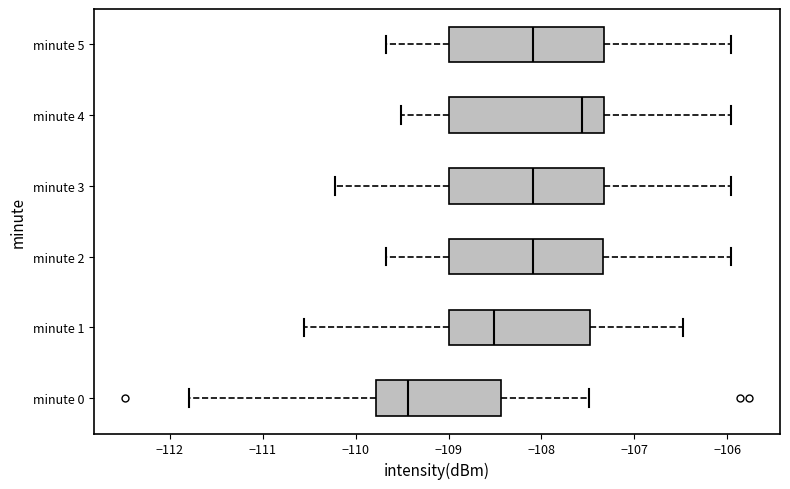

Reading bottom to top, read every box against the x-axis: the position of its median line, the range the box covers, and the ends of its whiskers. The values are not printed on the chart, so give them approximately, as read against the axis.

minute 0: median -109.4, box -109.8 to -108.4, whiskers -111.8 to -107.5
minute 1: median -108.5, box -109.0 to -107.5, whiskers -110.5 to -106.5
minute 2: median -108.1, box -109.0 to -107.3, whiskers -109.7 to -106.0
minute 3: median -108.1, box -109.0 to -107.3, whiskers -110.2 to -106.0
minute 4: median -107.6, box -109.0 to -107.3, whiskers -109.5 to -106.0
minute 5: median -108.1, box -109.0 to -107.3, whiskers -109.7 to -106.0